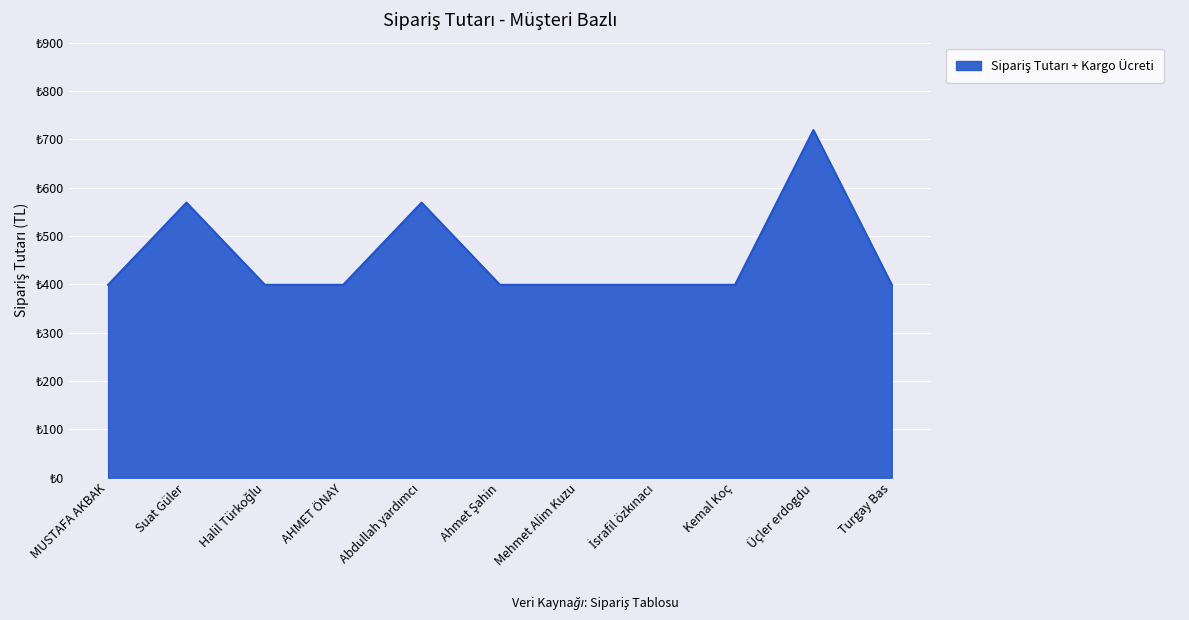

Is this an area chart (filled region under the line)?

Yes